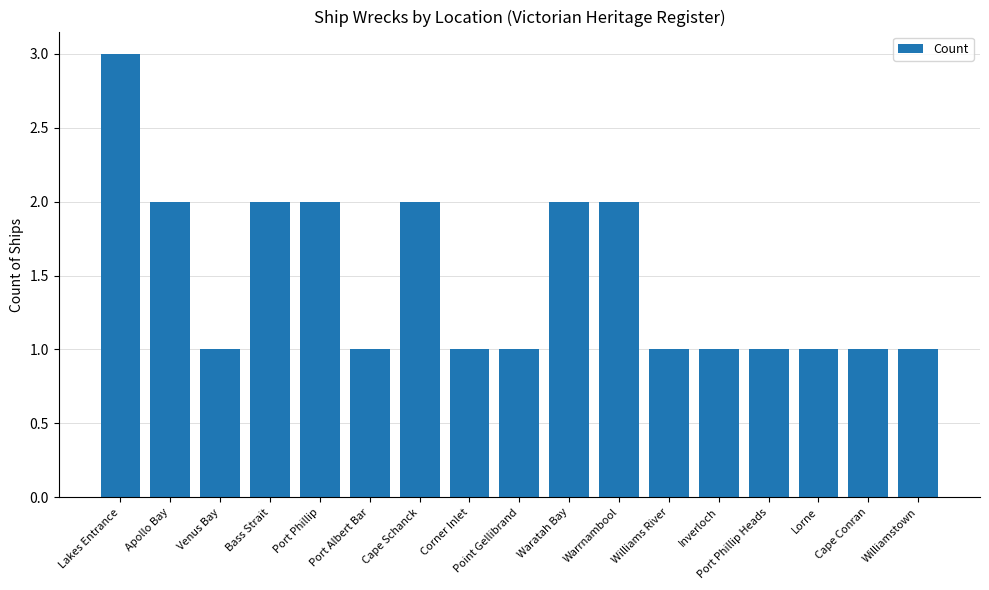

What is the change in value from Bass Strait to Corner Inlet?

-1